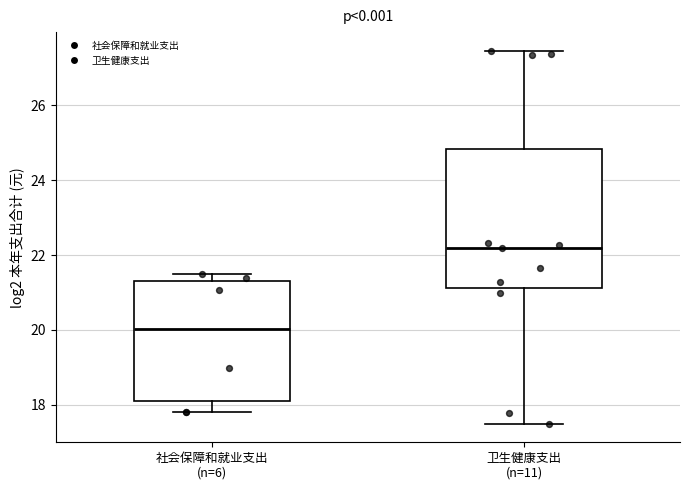

Where is the upper edge of the box for 社会保障和就业支出 (n=6) on the y-axis? The values are not printed on the chart, so give them approximately, as read against the axis.

21.4